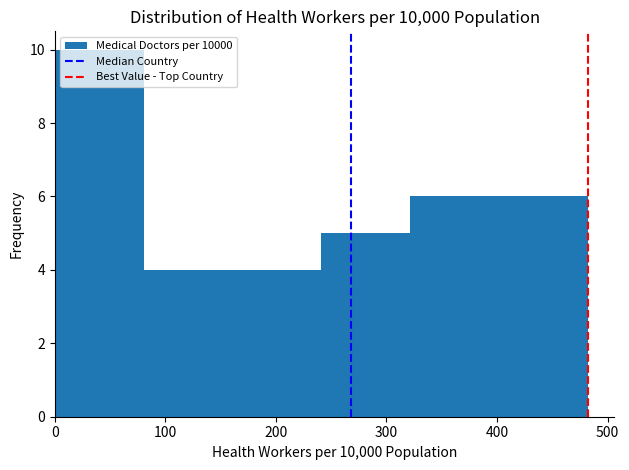

Reading left to right, transcribe this chart: for each bar, give the range it covers on the x-axis and its height. Neither the bar edges nor the heights are printed on the chart, so give them approximately, as read against the axes.

0 to 80: 10
80 to 160: 4
160 to 240: 4
240 to 320: 5
320 to 400: 6
400 to 480: 6